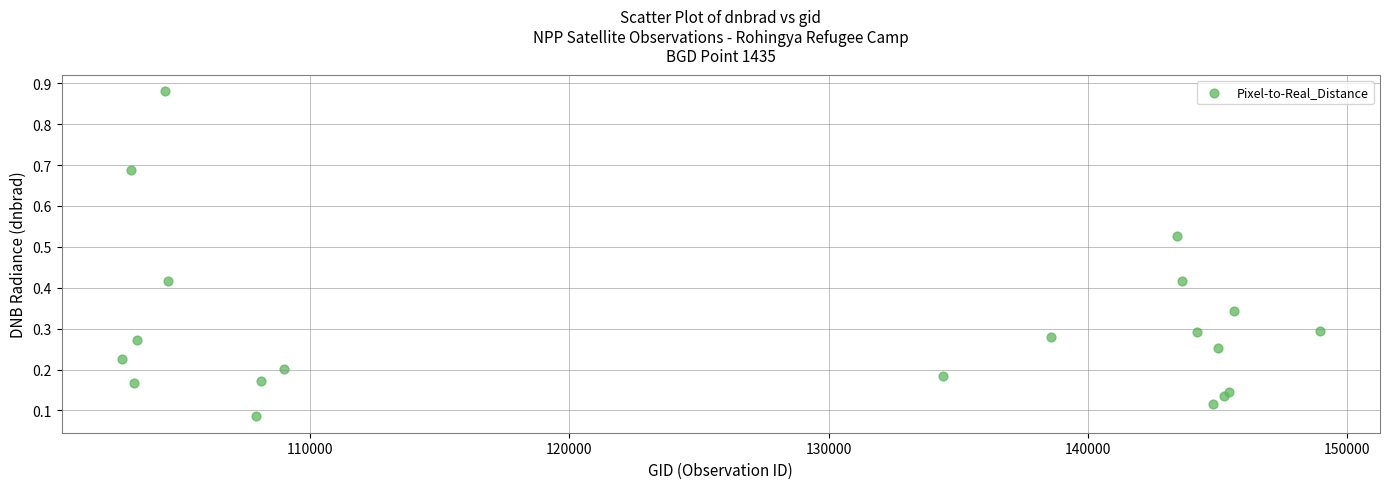

What is the range of Y values (max minus min)?

0.8